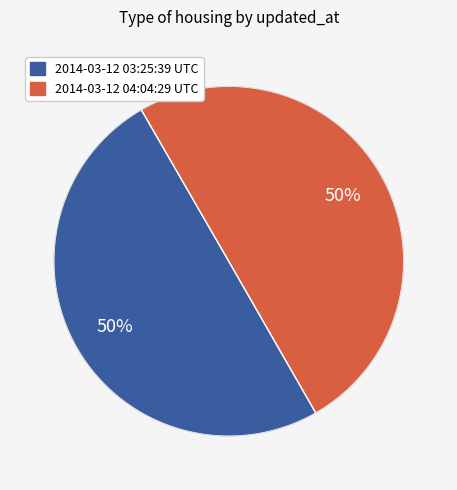

Do 2014-03-12 03:25:39 UTC and 2014-03-12 04:04:29 UTC together represent more than half of the pie?

Yes